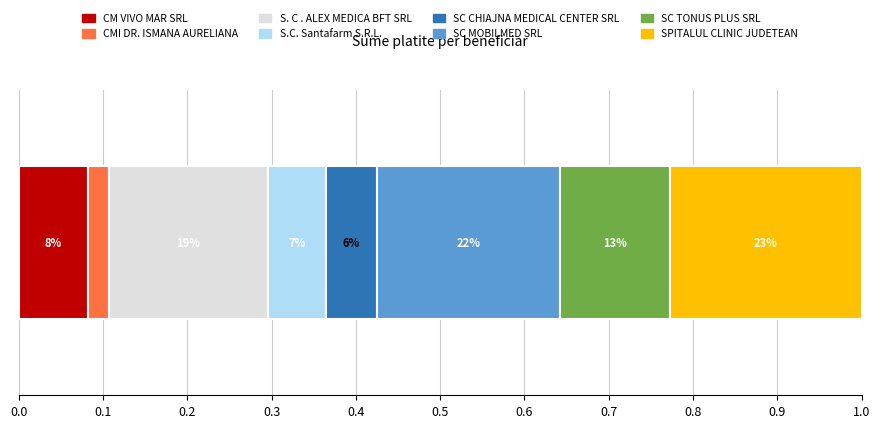

What are all the series names shown in the legend?

CM VIVO MAR SRL, CMI DR. ISMANA AURELIANA, S. C . ALEX MEDICA BFT SRL, S.C. Santafarm S.R.L., SC CHIAJNA MEDICAL CENTER SRL, SC MOBILMED SRL, SC TONUS PLUS SRL, SPITALUL CLINIC JUDETEAN